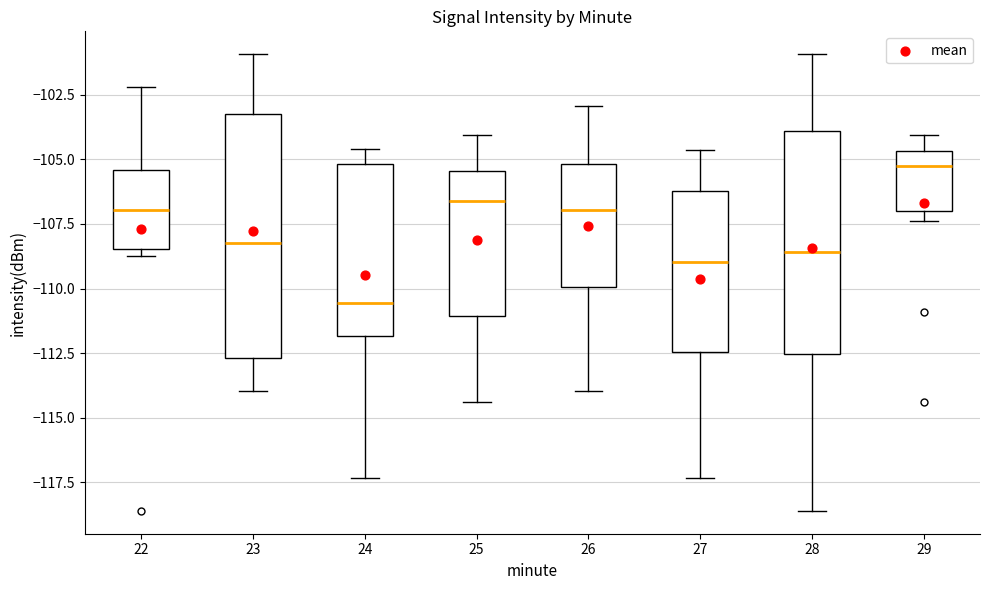

Reading left to right, read every box against the y-axis: the position of its median line, the range the box covers, and the ends of its whiskers. The values are not printed on the chart, so give them approximately, as read against the axis.

22: median -107.0, box -108.5 to -105.5, whiskers -108.5 (just below the box's lower edge) to -102.0
23: median -108.0, box -112.5 to -103.0, whiskers -114.0 to -101.0
24: median -110.5, box -112.0 to -105.0, whiskers -117.5 to -104.5
25: median -106.5, box -111.0 to -105.5, whiskers -114.5 to -104.0
26: median -107.0, box -110.0 to -105.0, whiskers -114.0 to -103.0
27: median -109.0, box -112.5 to -106.0, whiskers -117.5 to -104.5
28: median -108.5, box -112.5 to -104.0, whiskers -118.5 to -101.0
29: median -105.5, box -107.0 to -104.5, whiskers -107.5 to -104.0